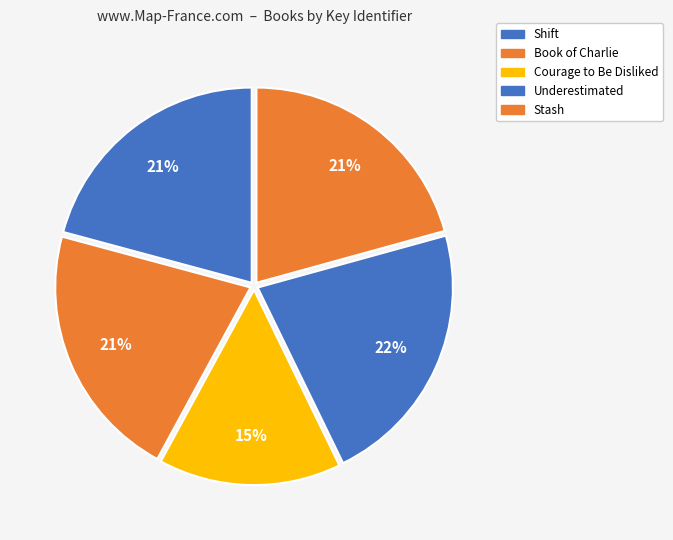

What portion of the pie excludes Book of Charlie?

78.7%